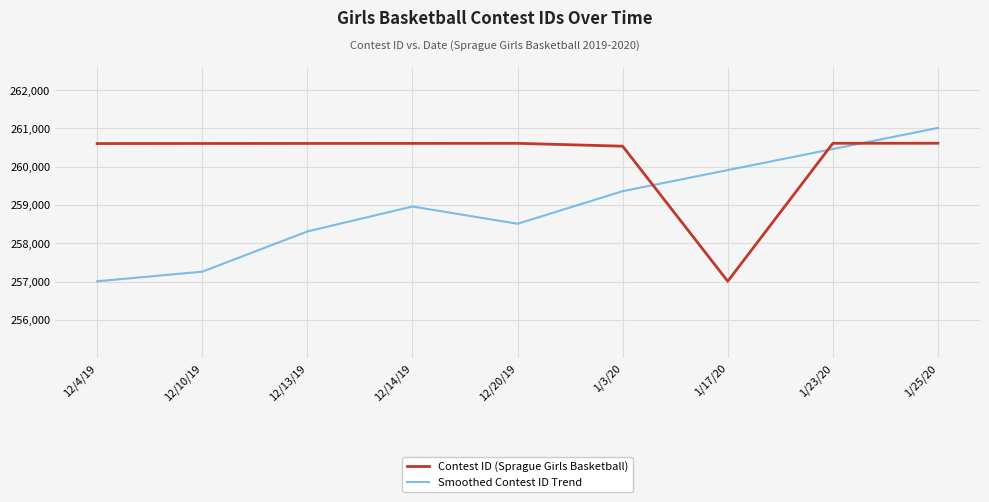

How many intersections are there between Contest ID (Sprague Girls Basketball) and Smoothed Contest ID Trend?

3